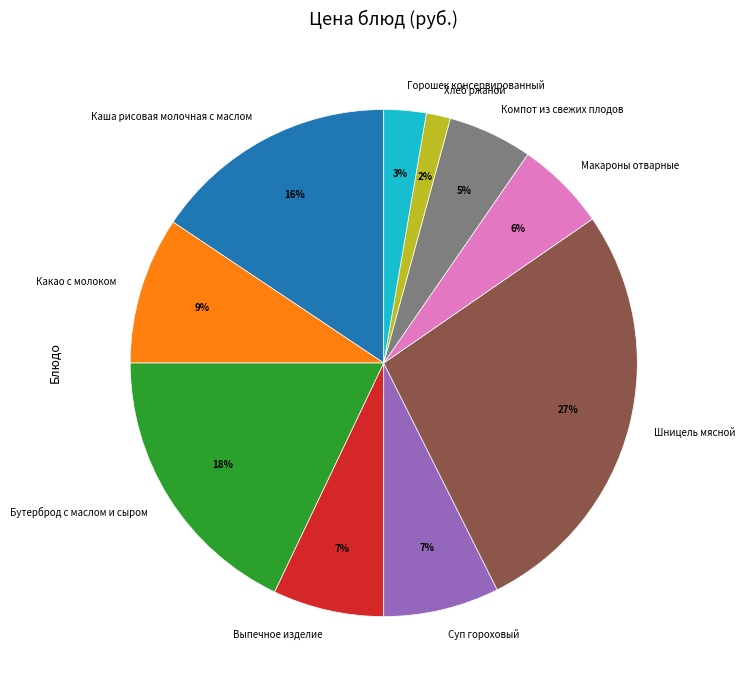

Is the sum of Бутерброд с маслом и сыром and Горошек консервированный greater than half?

No